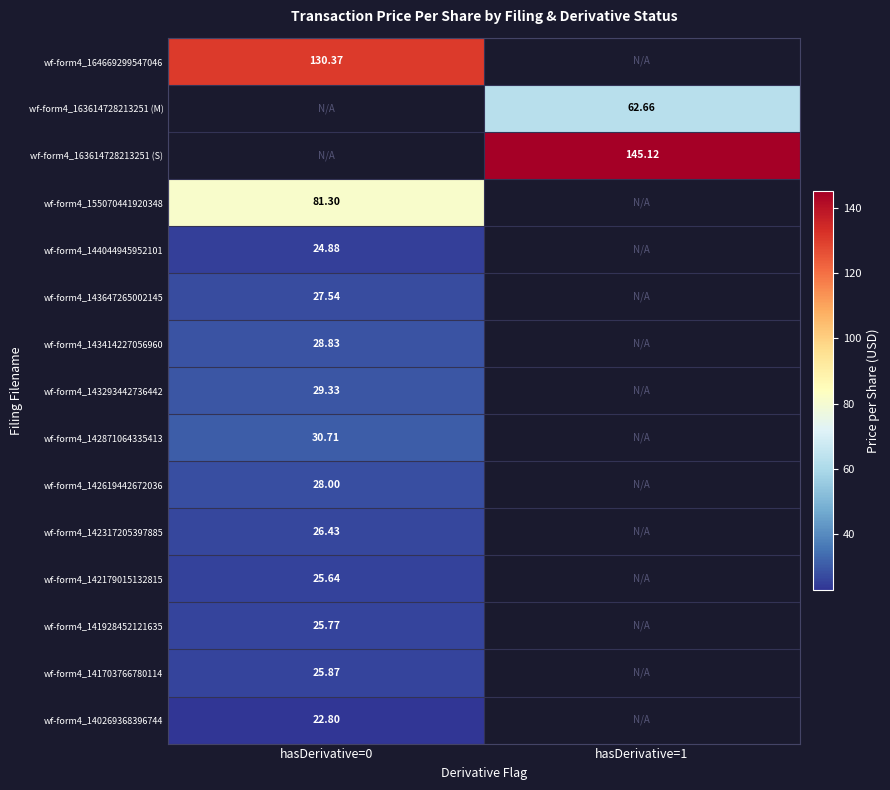

Is the value of wf-form4_163614728213251 (M) at hasDerivative=1 greater than the value of wf-form4_143414227056960 at hasDerivative=0?

Yes